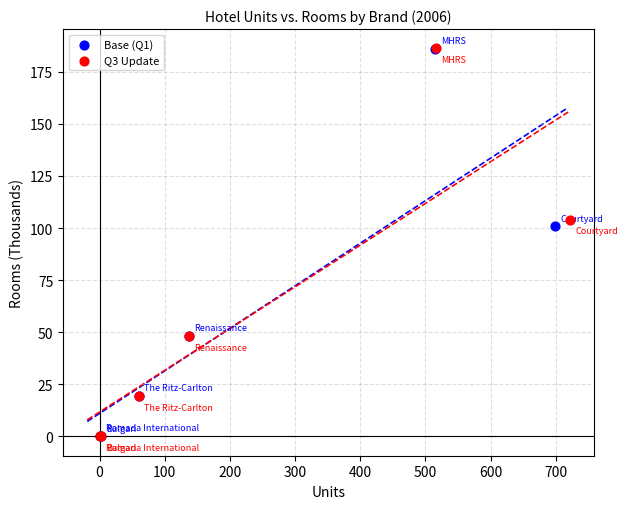

Which series has the largest Y range (max minus min)?

Q3 Update